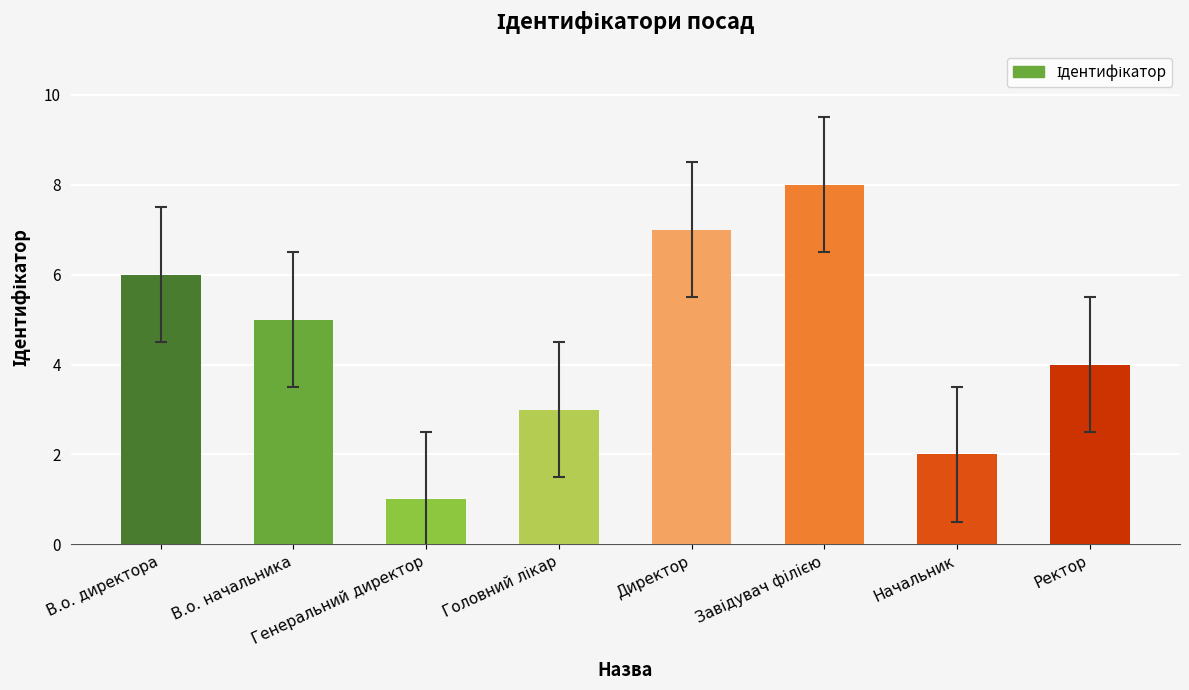

How many values are between 3 and 7?

5